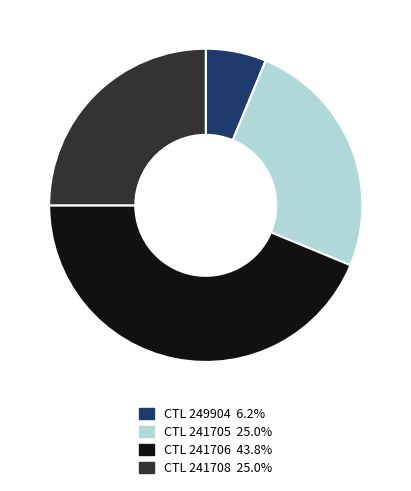

Is there a majority slice in this chart?

No